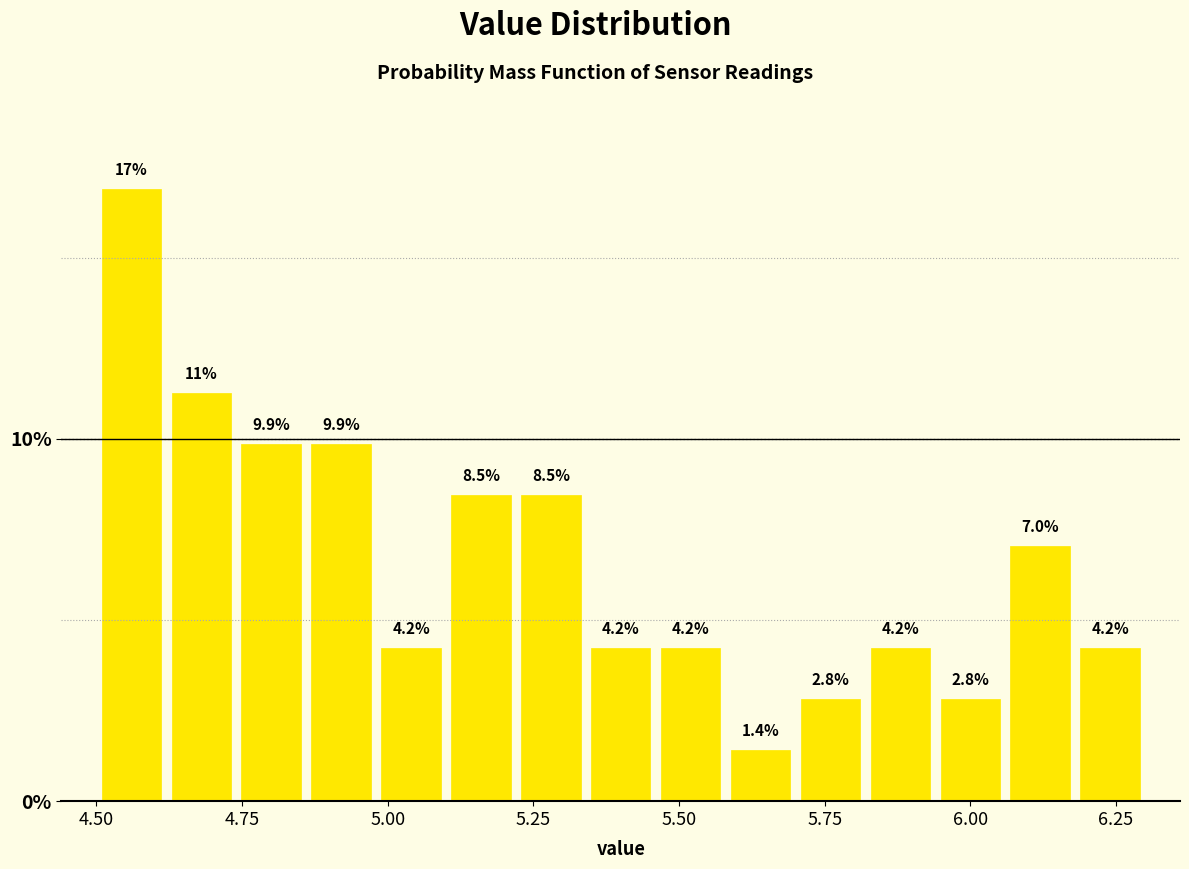

Around what value on the x-axis is the tallest bar? Give the approximate position of its centre, as read against the axis.

4.55